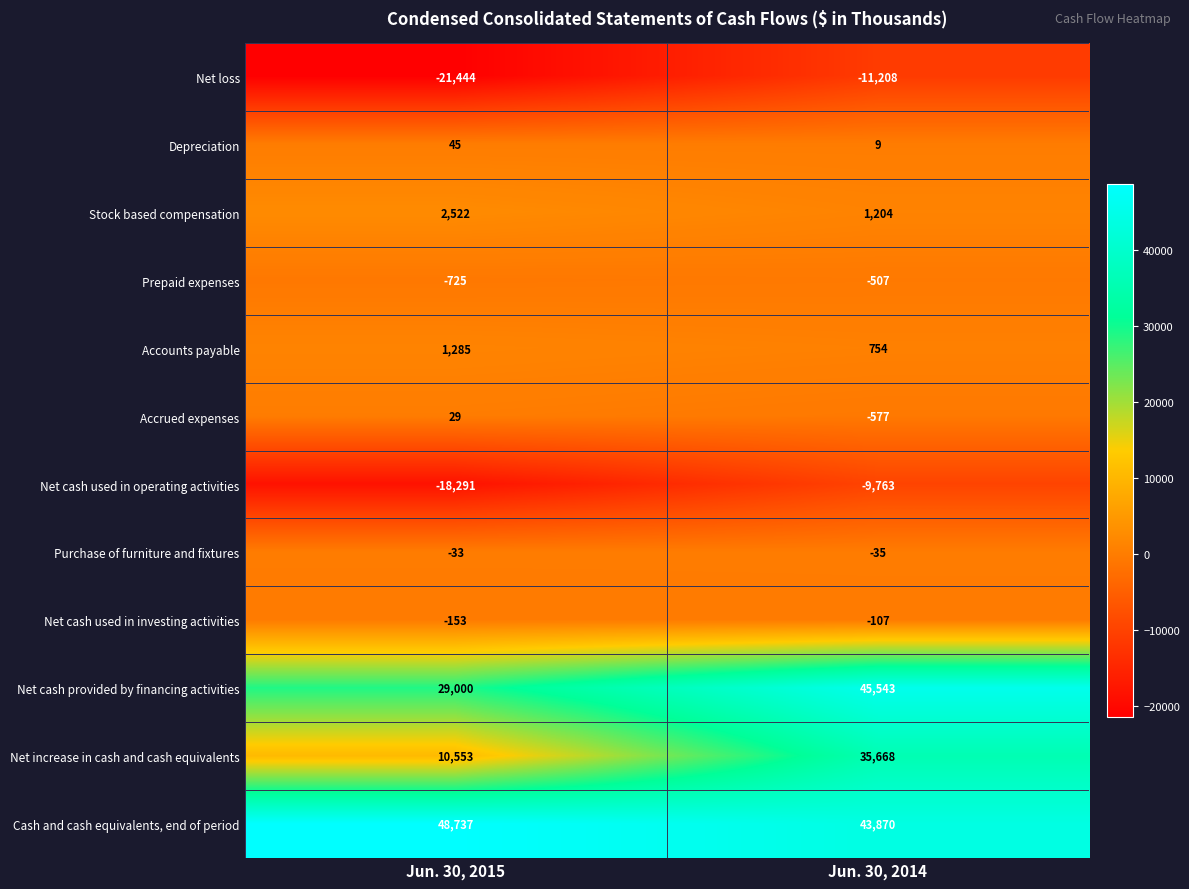

Rank the series by their maximum value, from lowest to highest.

Net loss, Net cash used in operating activities, Prepaid expenses, Net cash used in investing activities, Purchase of furniture and fixtures, Accrued expenses, Depreciation, Accounts payable, Stock based compensation, Net increase in cash and cash equivalents, Net cash provided by financing activities, Cash and cash equivalents, end of period